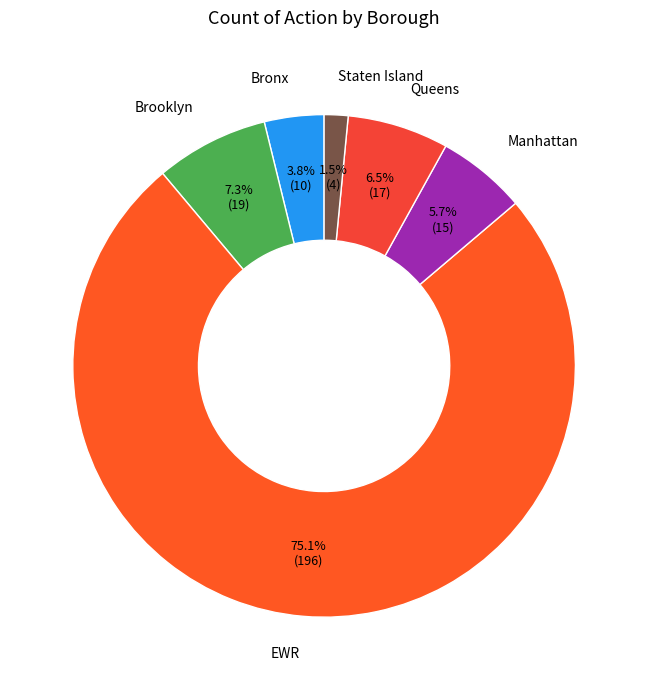

Between Staten Island and EWR, which is larger?

EWR